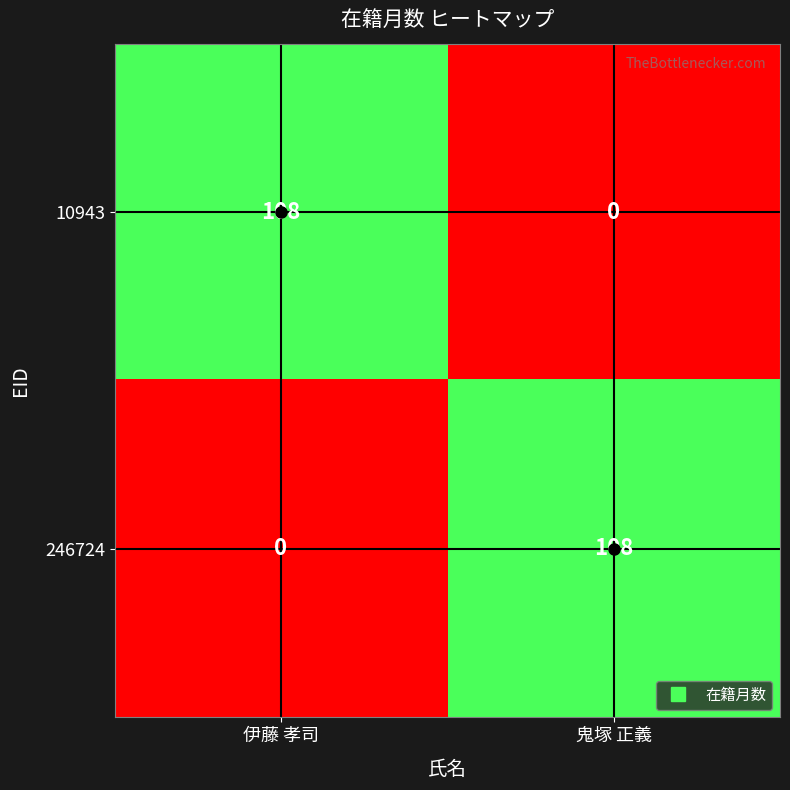

How many data points does each series have?

2